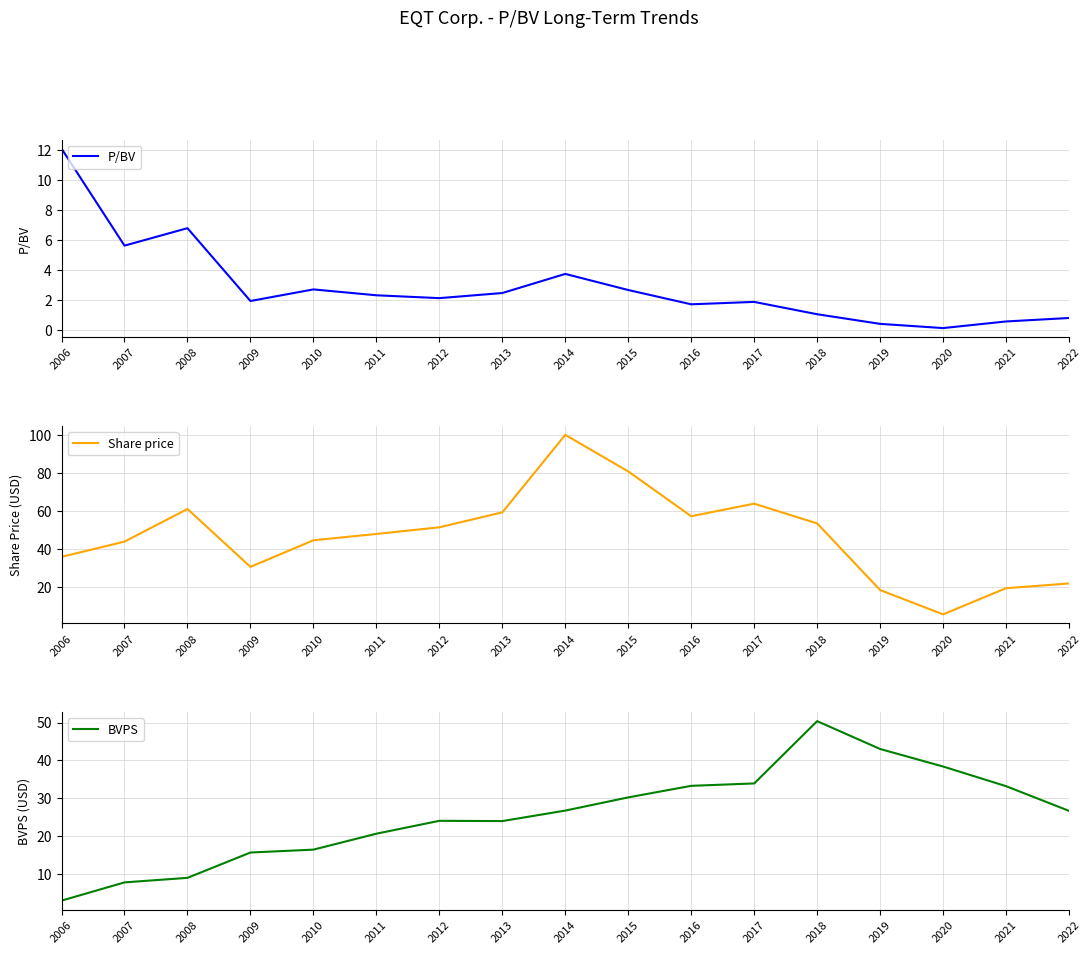

List the series in order of their peak value, lowest first.

P/BV, BVPS, Share price